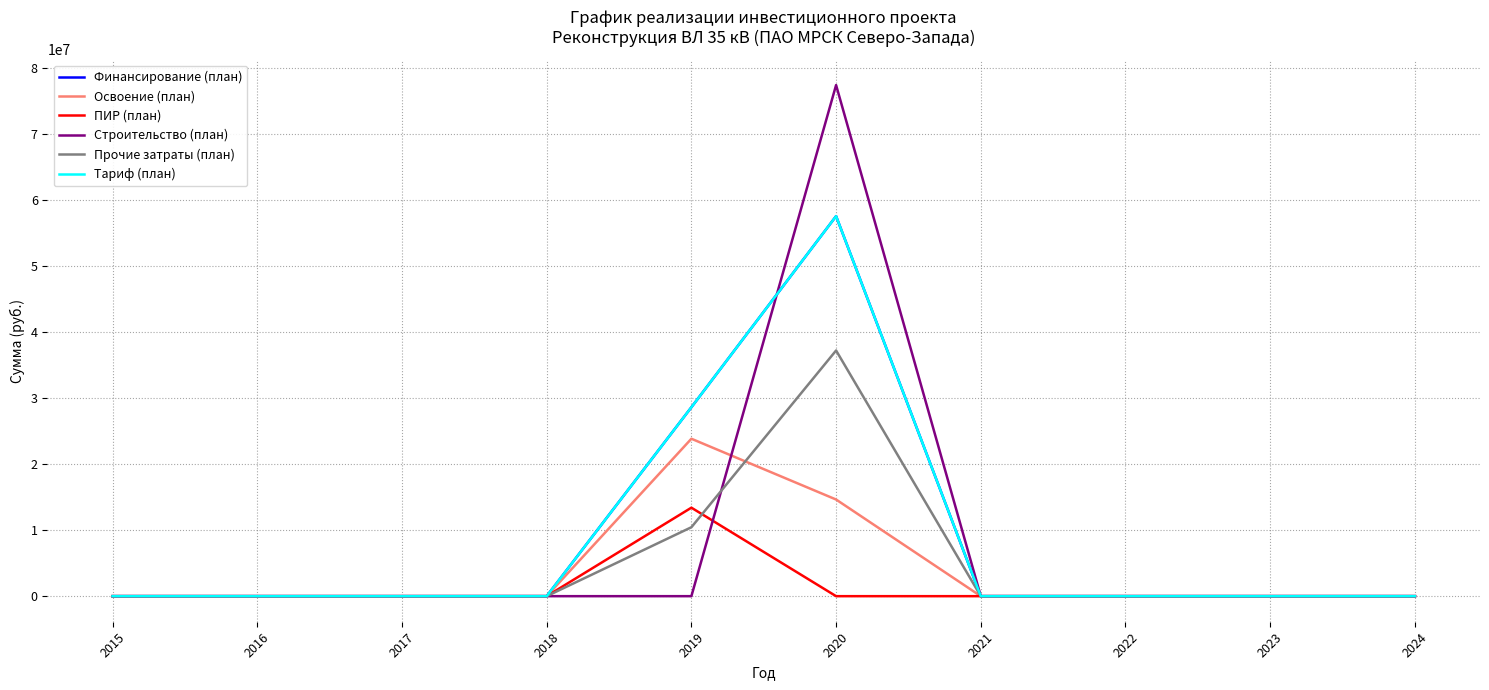

Is this an area chart (filled region under the line)?

No